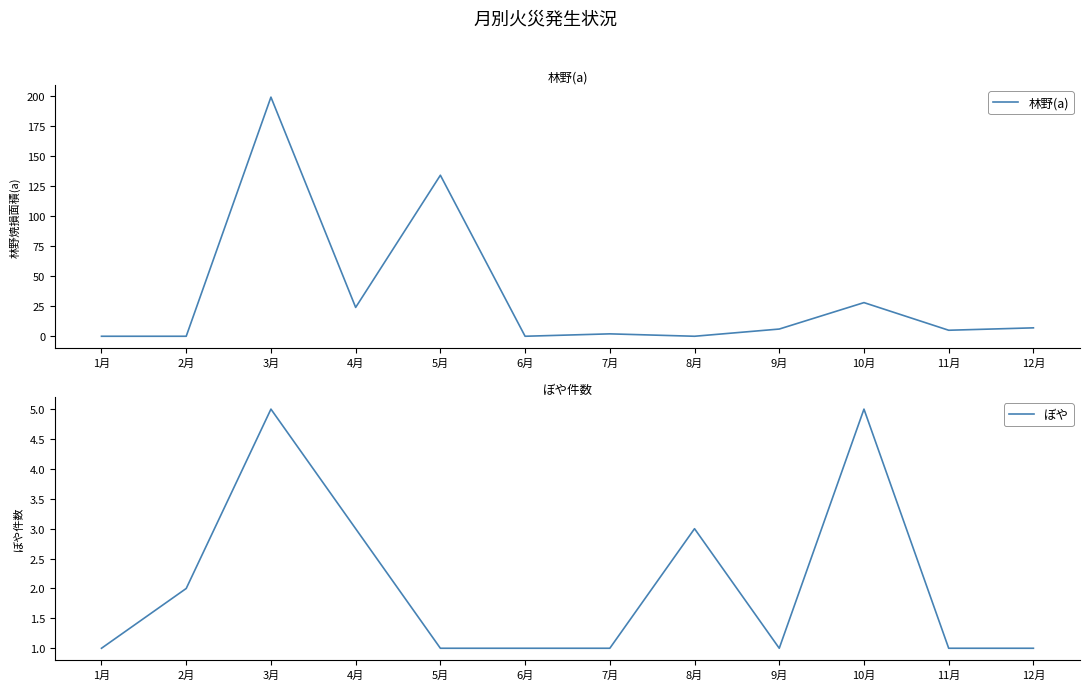

Where is the first local maximum for 林野(a)?

3月